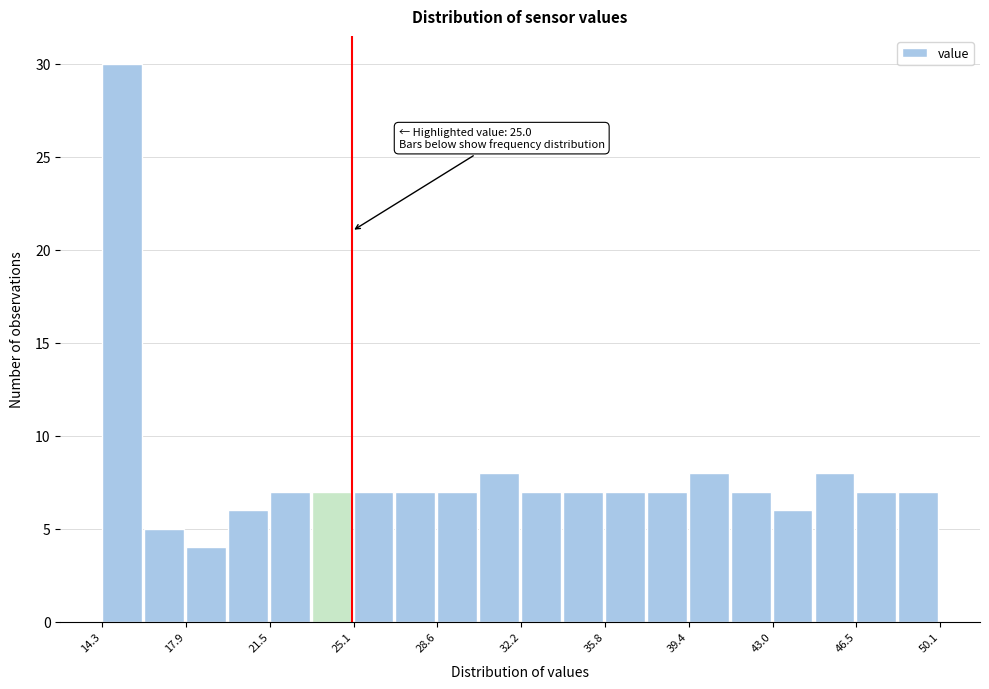

Read against the x-axis, roughly where is the centre of the tallest bar?

15.0